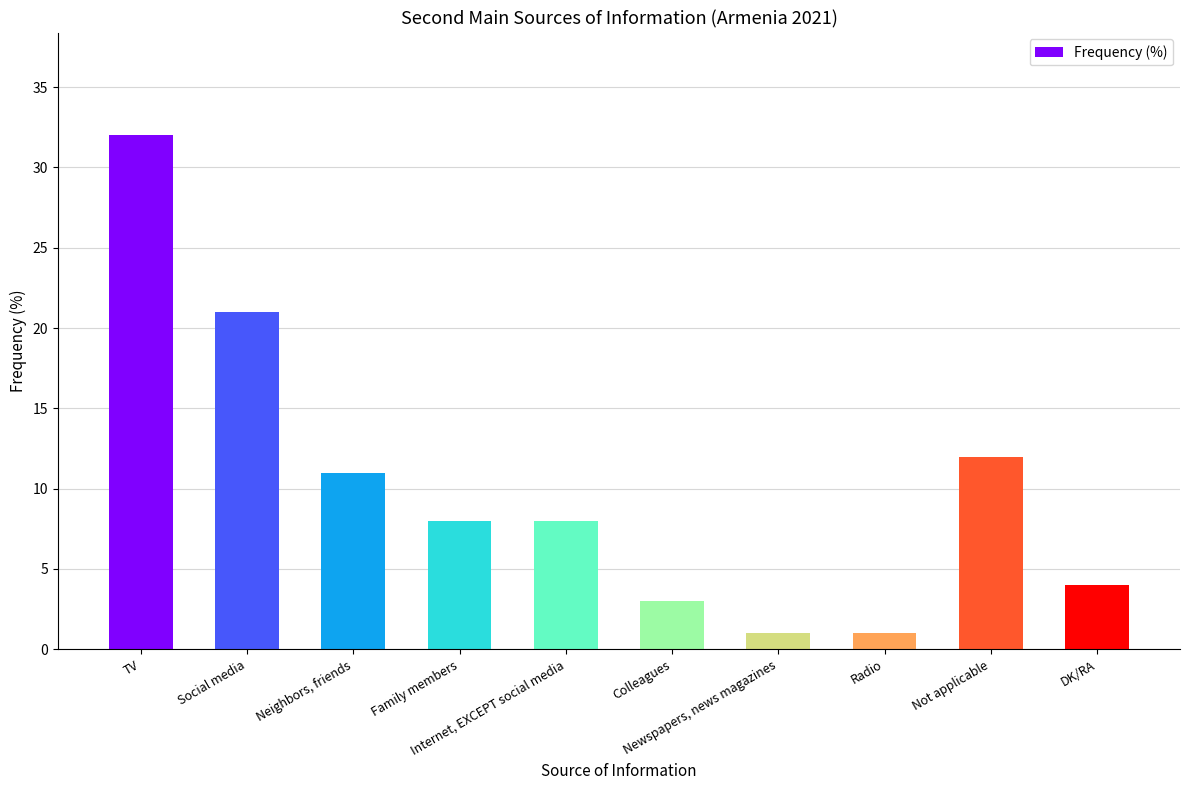

How many series are shown in this chart?

1